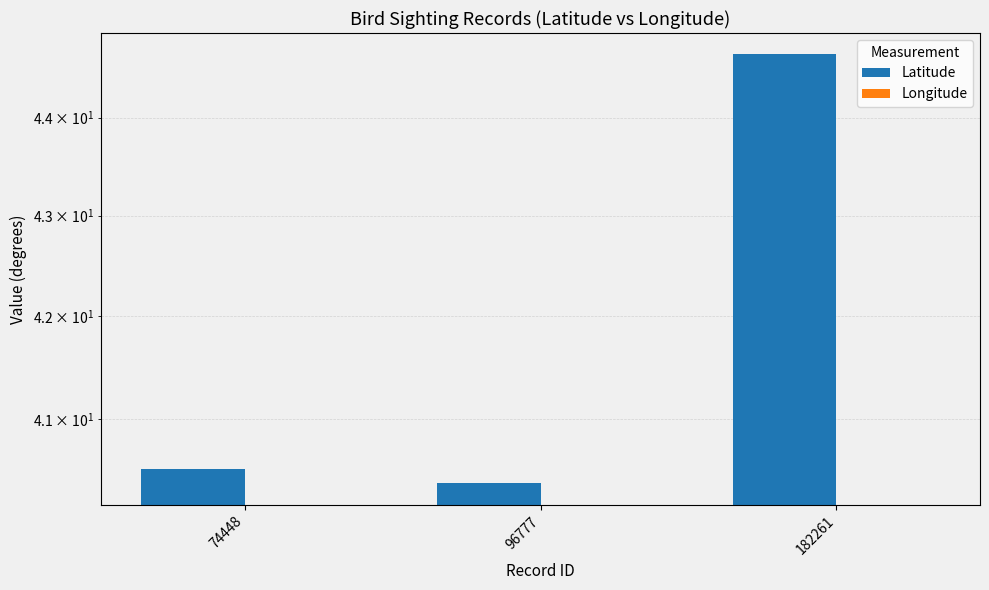

Reading left to right, what are all the values shown in this chart?

Latitude: 74448=40.5	96777=40.4	182261=44.7
Longitude: 74448=-105.9	96777=-105.4	182261=-107.5